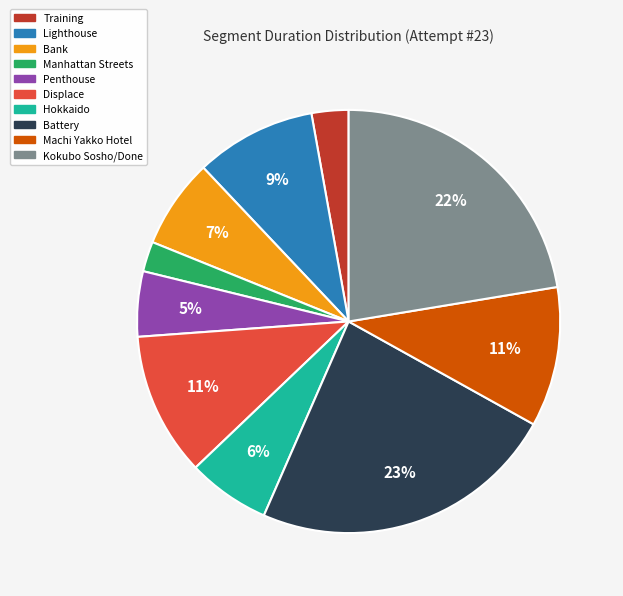

To the nearest percent, what is the combined percentage of Manhattan Streets and Bank?

9%